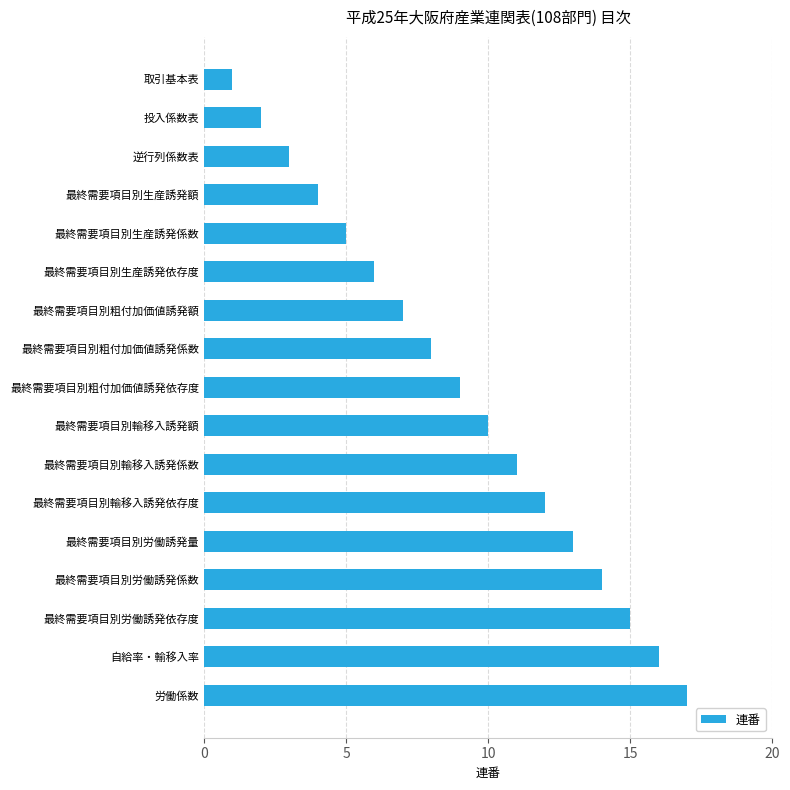

Are the bars horizontal?

Yes